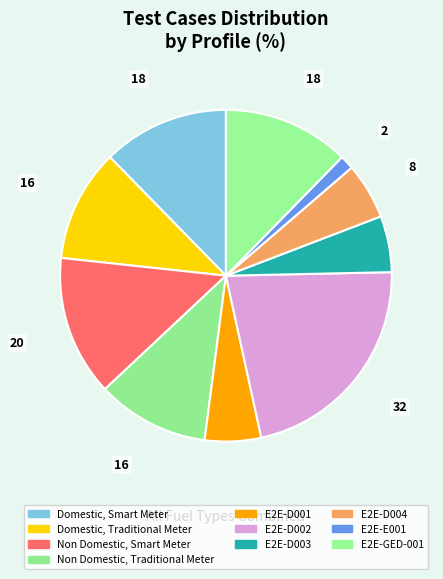

Rank the categories by value from highest to lowest.

E2E-D002, Non Domestic, Smart Meter, Domestic, Smart Meter, E2E-GED-001, Domestic, Traditional Meter, Non Domestic, Traditional Meter, E2E-D001, E2E-D003, E2E-D004, E2E-E001